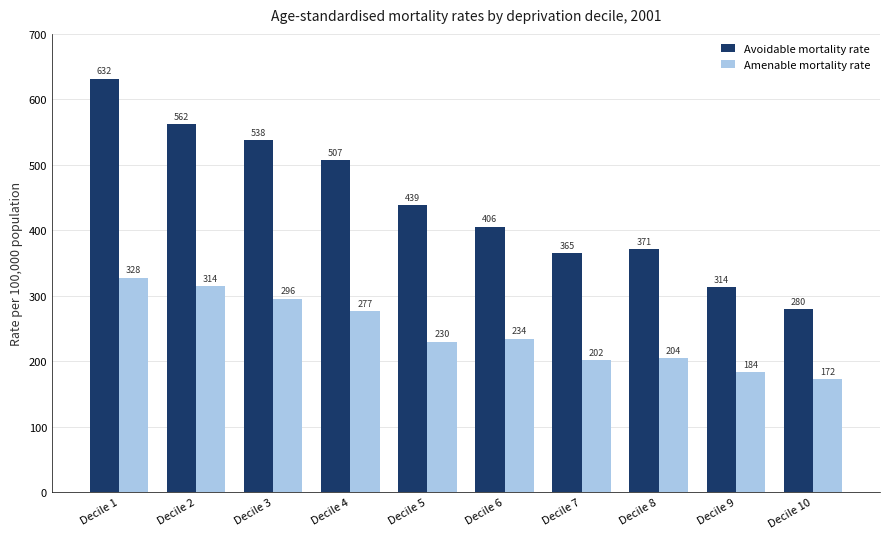

The Avoidable mortality rate series shows 353.3 at Decile 3. True or false?

False